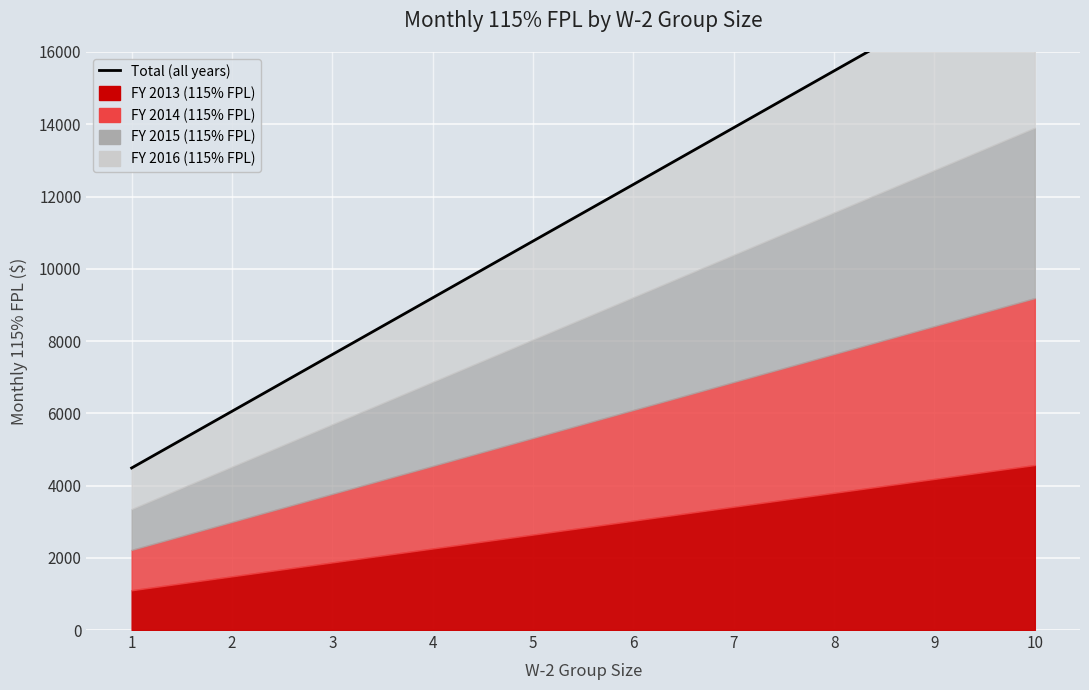

What is the difference between the values at 9 and 10?

1572